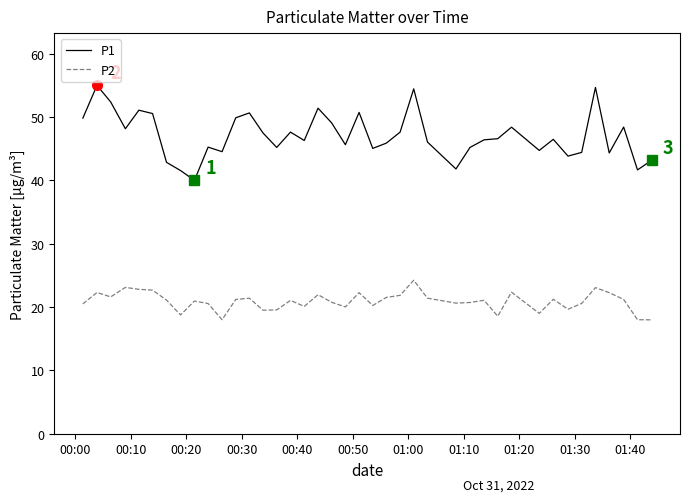

Which series has the largest range (max minus min)?

P1